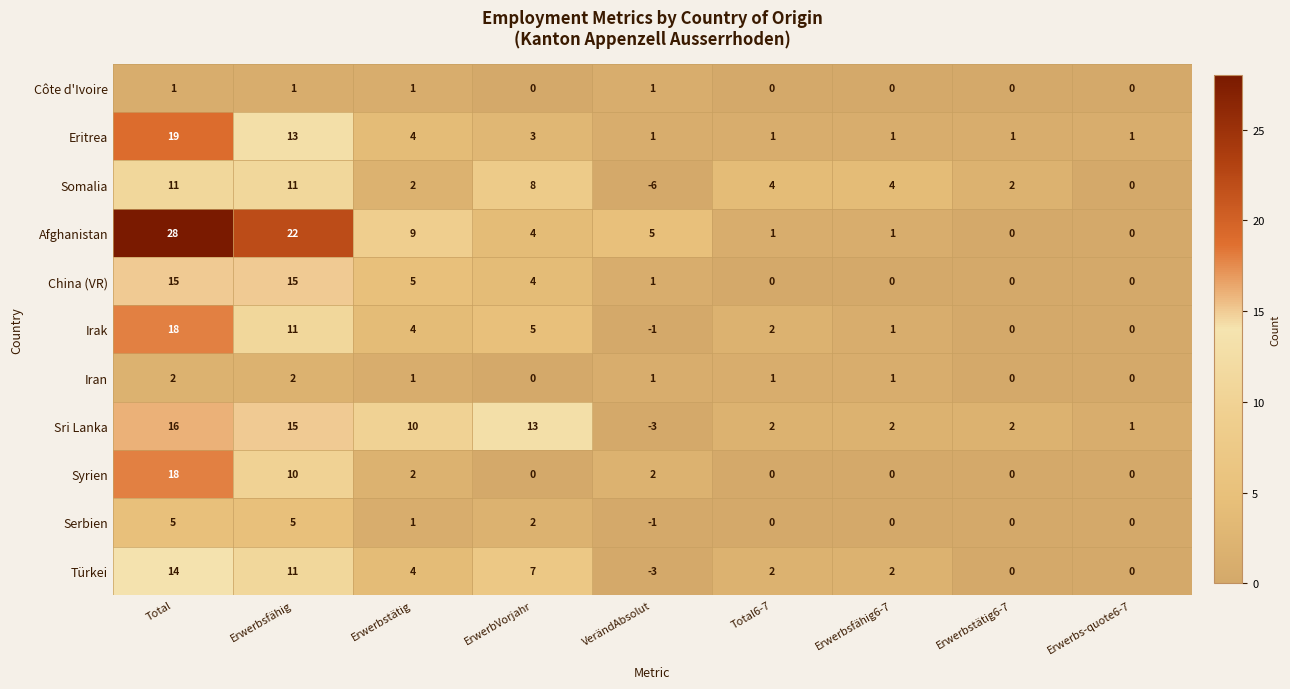

At which category does the chart reach its peak across all series?

Total